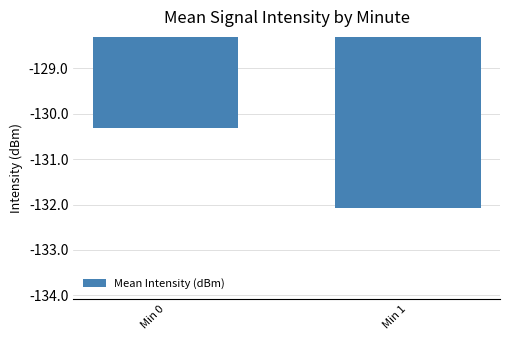

Reading left to right, transcribe all the data shown in this chart.

-130.3	-132.1